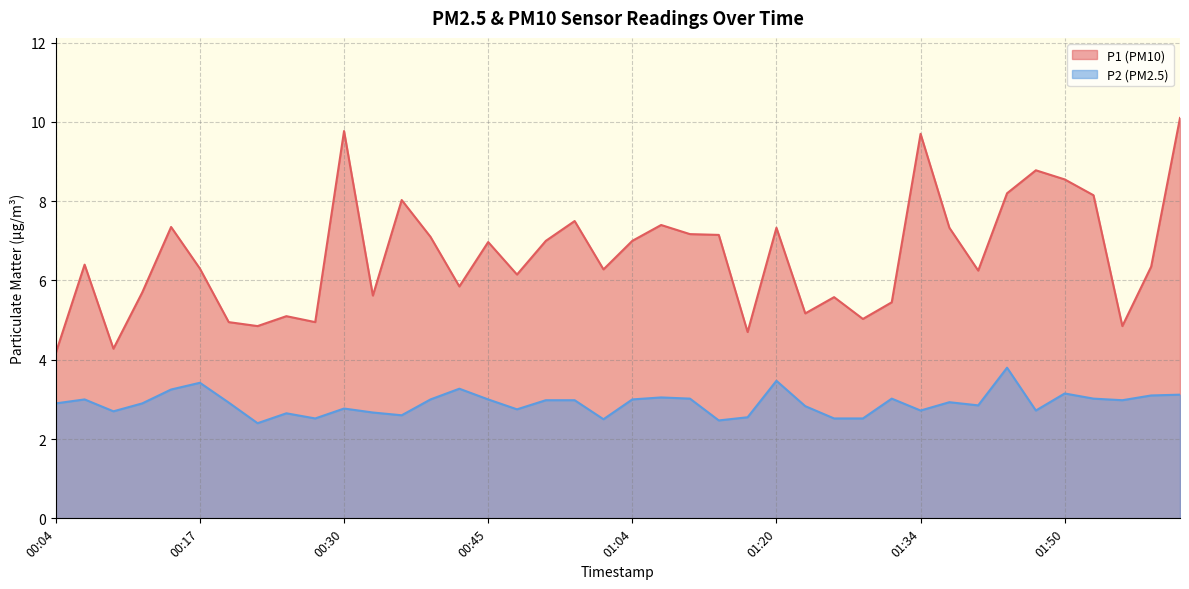

Which series has the largest total across all categories?

P1